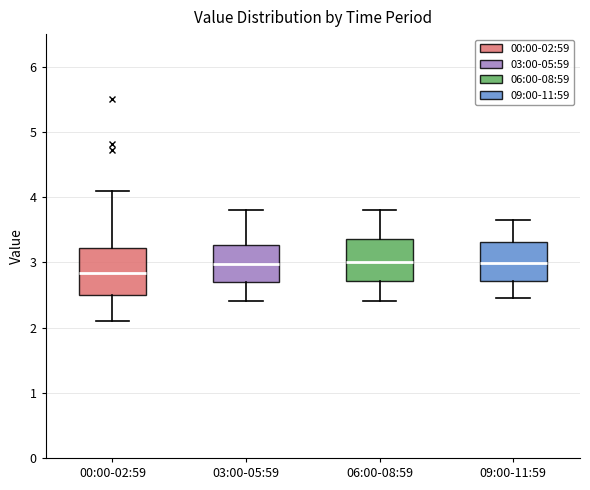

Where is the upper edge of the box for 03:00-05:59 on the y-axis? The values are not printed on the chart, so give them approximately, as read against the axis.

3.3